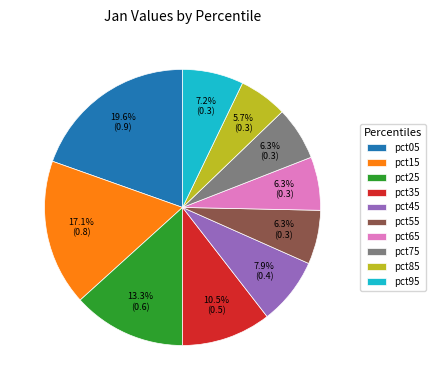

Which category has the biggest portion of the pie?

pct05